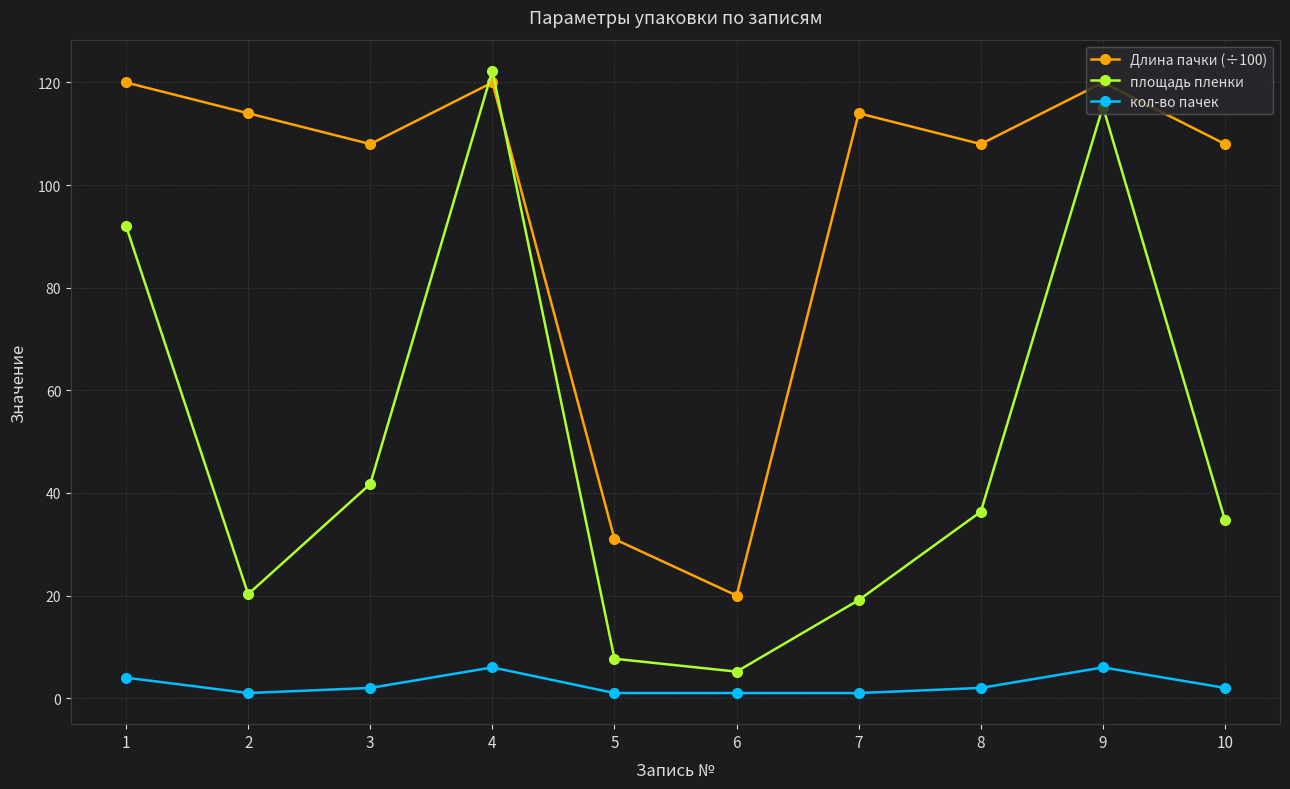

The value of Длина пачки (÷100) at 10 is 108.0. True or false?

True